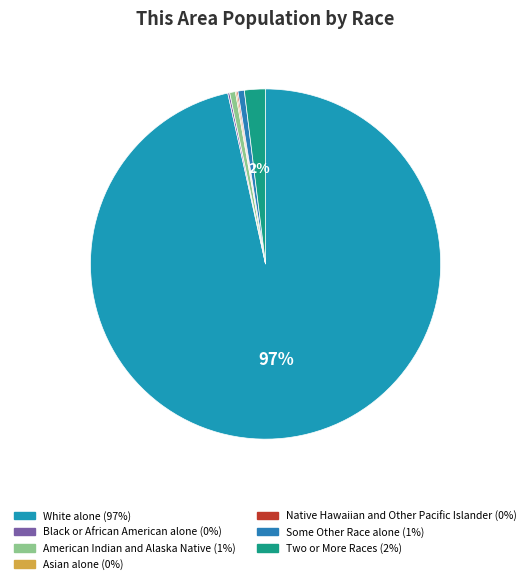

What is the ratio of the value at Native Hawaiian and Other Pacific Islander to the value at Some Other Race alone?

0.2